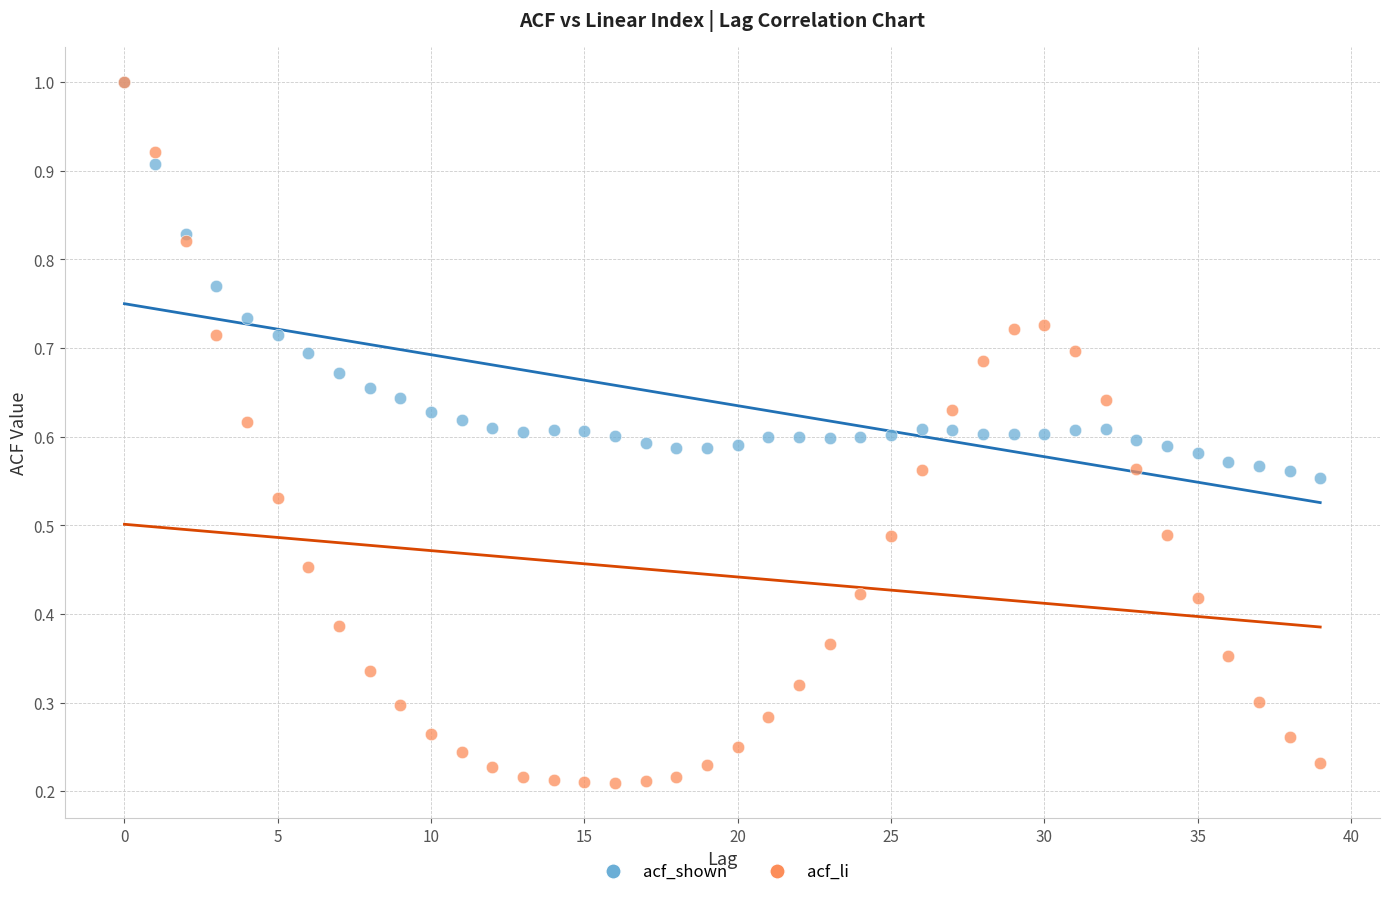

What are all the series names shown in the legend?

acf_shown, acf_li